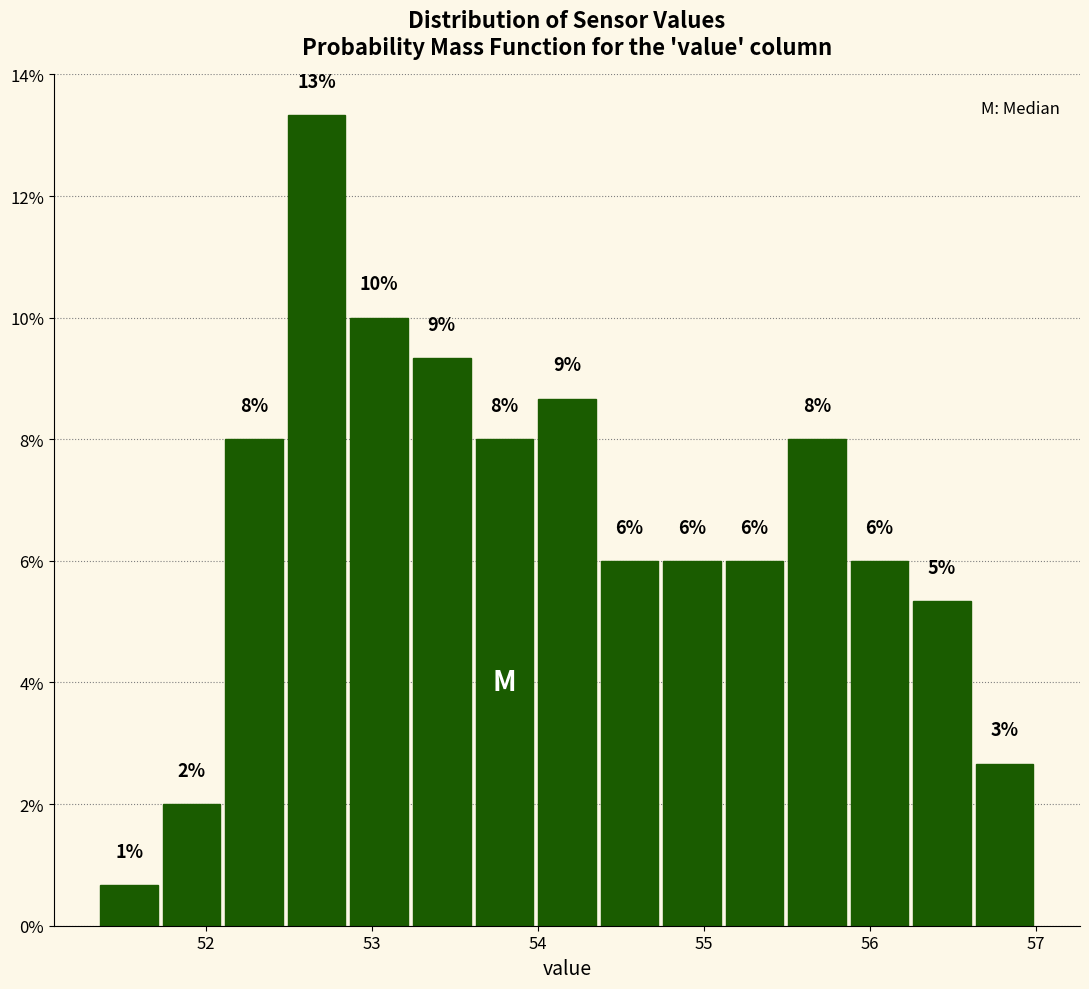

Around what value on the x-axis is the tallest bar? Give the approximate position of its centre, as read against the axis.

52.7